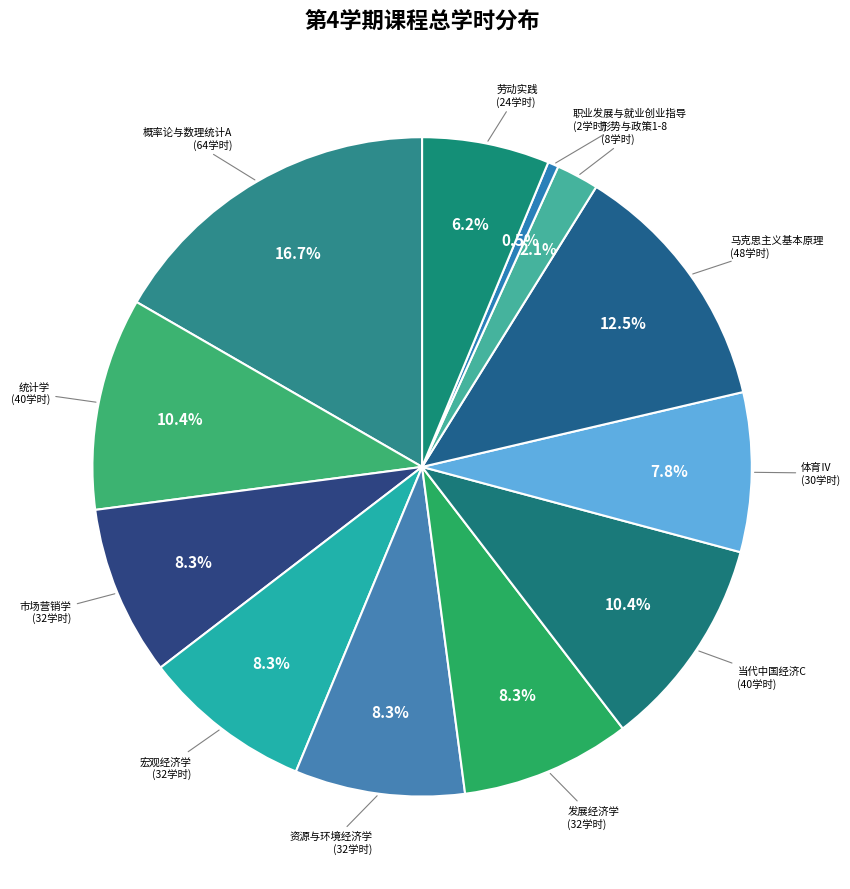

Does 统计学 represent more than half of the total?

No